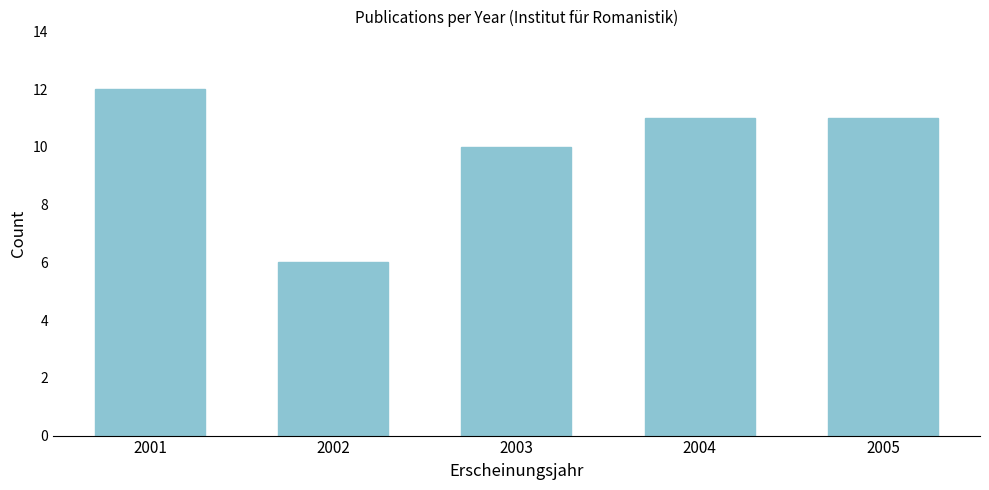

Reading left to right, extract all data points from this chart.

12	6	10	11	11